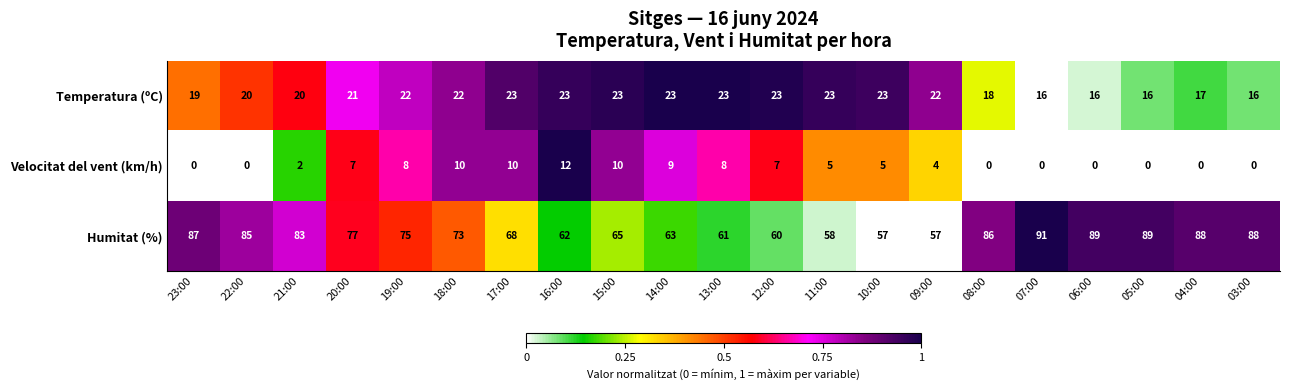

Rank the series at 05:00 from lowest to highest value.

Velocitat del vent (km/h), Temperatura (ºC), Humitat (%)